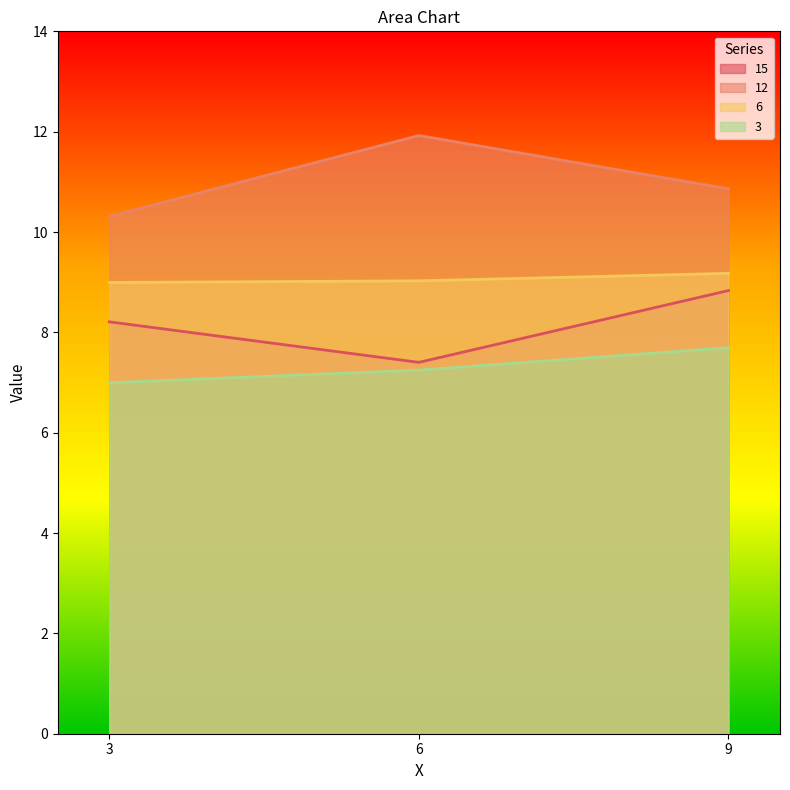

Is it true that 3 equals 10.5 at 9?

False